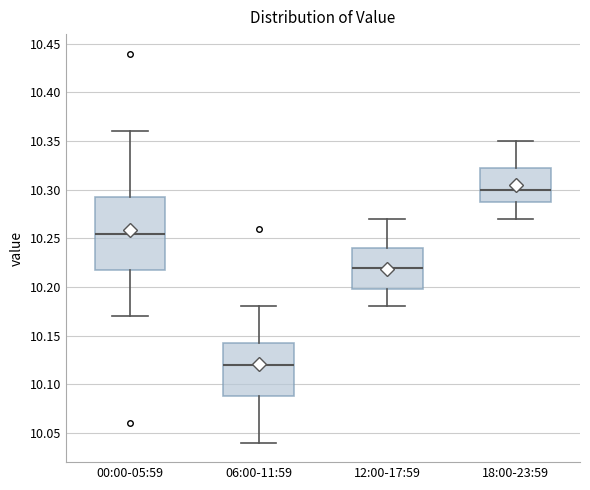

Where is the upper edge of the box for 18:00-23:59 on the y-axis? The values are not printed on the chart, so give them approximately, as read against the axis.

10.325